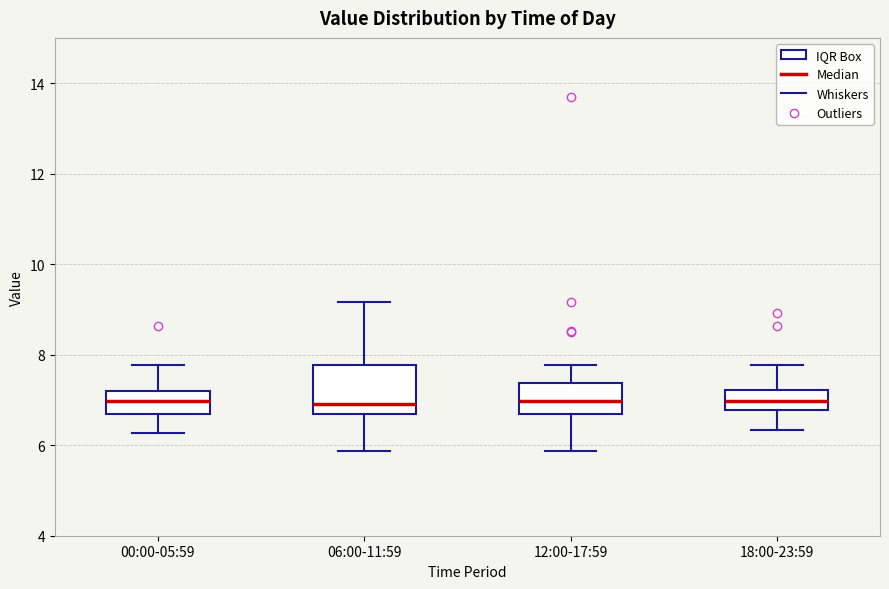

Comparing the boxes themselves (not the whiskers), which one is the tallest?

06:00-11:59